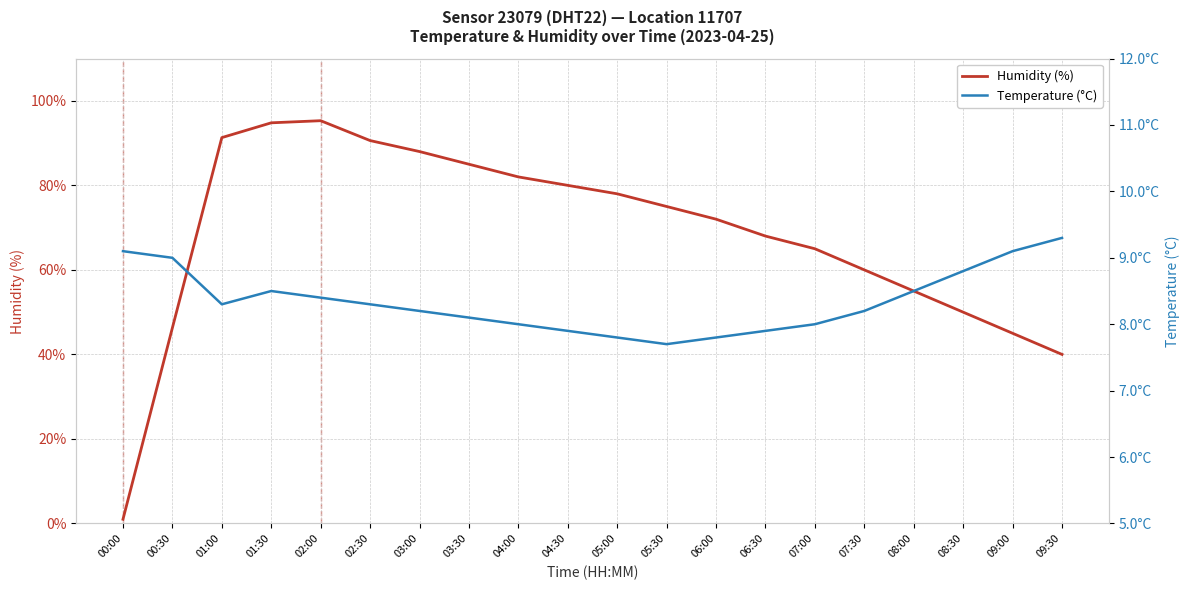

What is the minimum value for Humidity (%)?

1.0